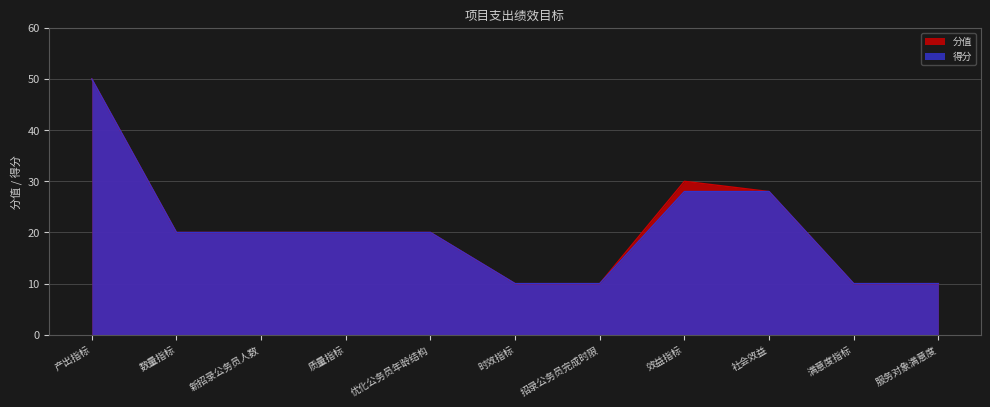

Reading left to right, what are all the values shown in this chart?

分值: 产出指标=50	数量指标=20	新招录公务员人数=20	质量指标=20	优化公务员年龄结构=20	时效指标=10	招录公务员完成时限=10	效益指标=30	社会效益=28	满意度指标=10	服务对象满意度=10
得分: 产出指标=50	数量指标=20	新招录公务员人数=20	质量指标=20	优化公务员年龄结构=20	时效指标=10	招录公务员完成时限=10	效益指标=28	社会效益=28	满意度指标=10	服务对象满意度=10